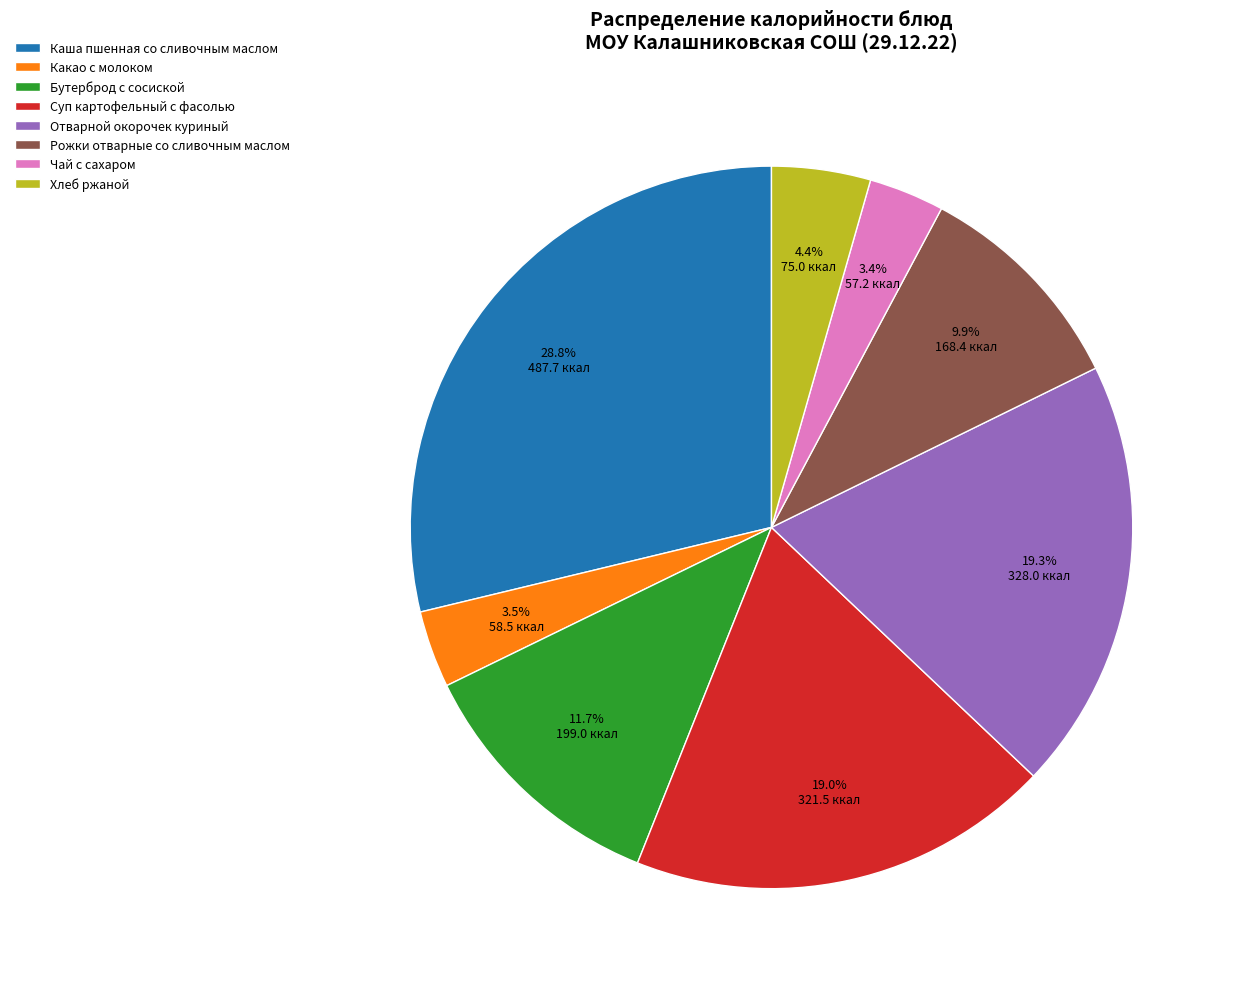

Does Суп картофельный с фасолью account for over 50% of the chart?

No